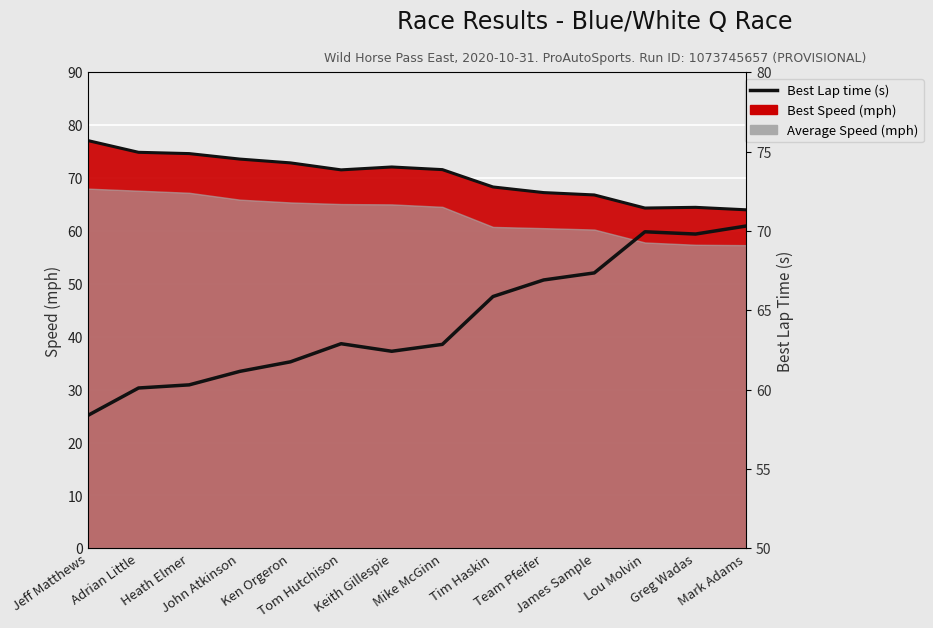

True or false: Best Speed (line) and Best Lap time (s) cross at least once.

True